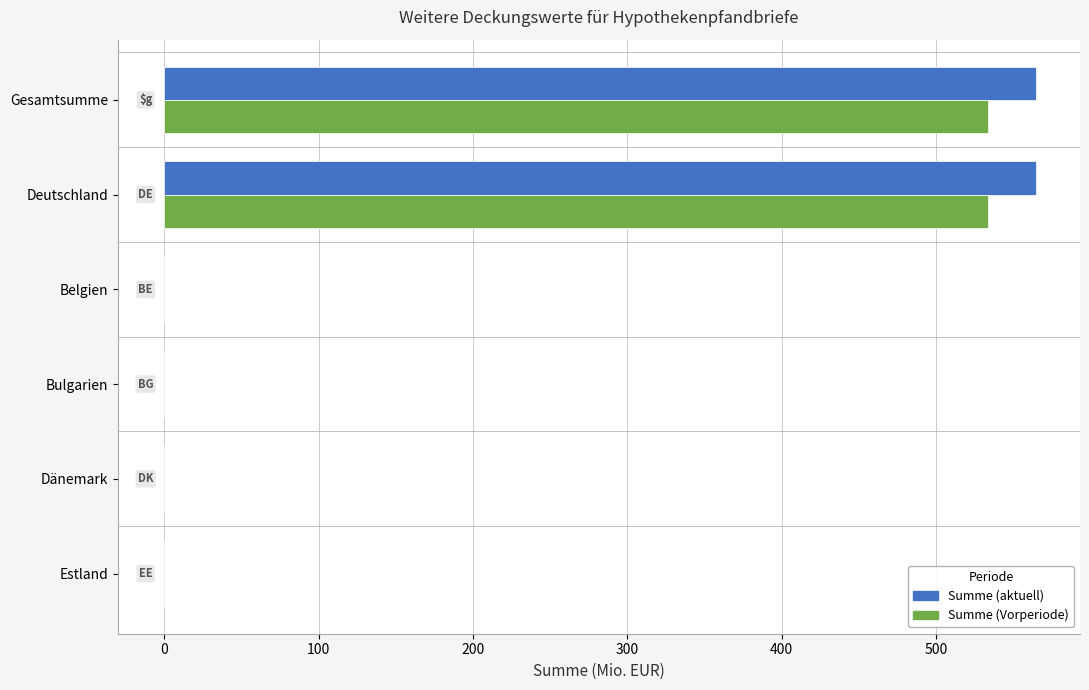

Which series has the widest spread of values?

Summe (aktuell)